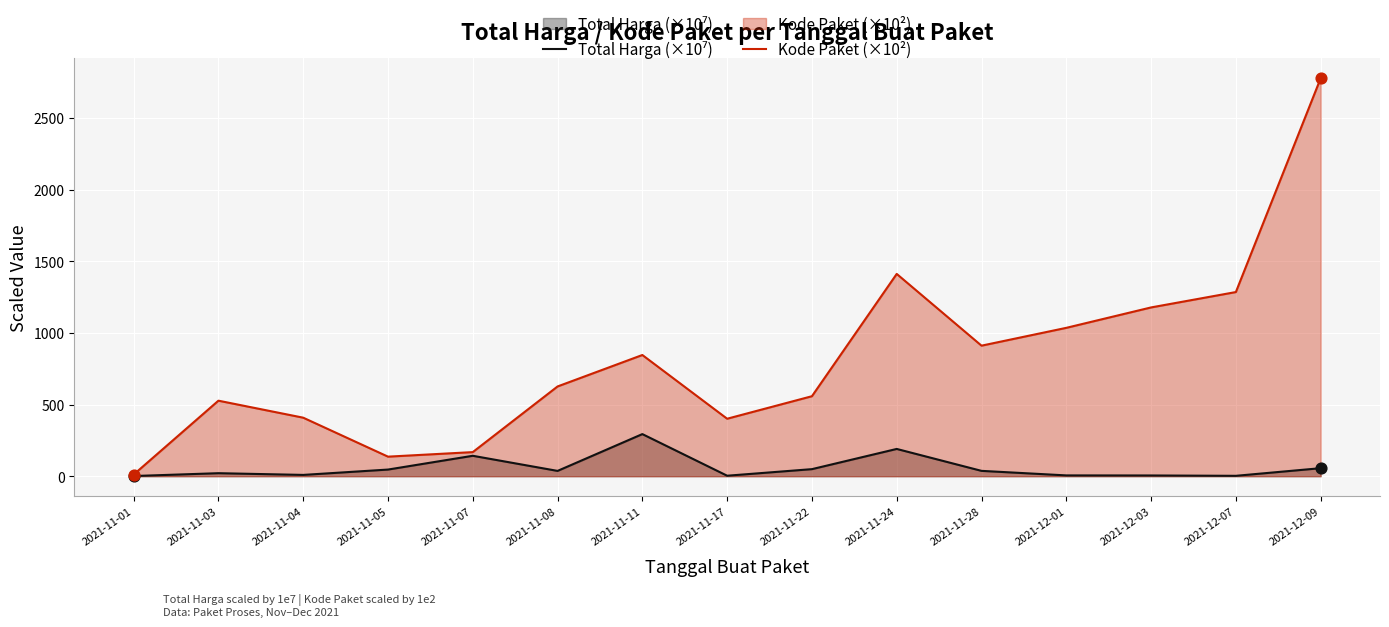

What are all the series names shown in the legend?

Total Harga (×10⁷), Kode Paket (×10²)